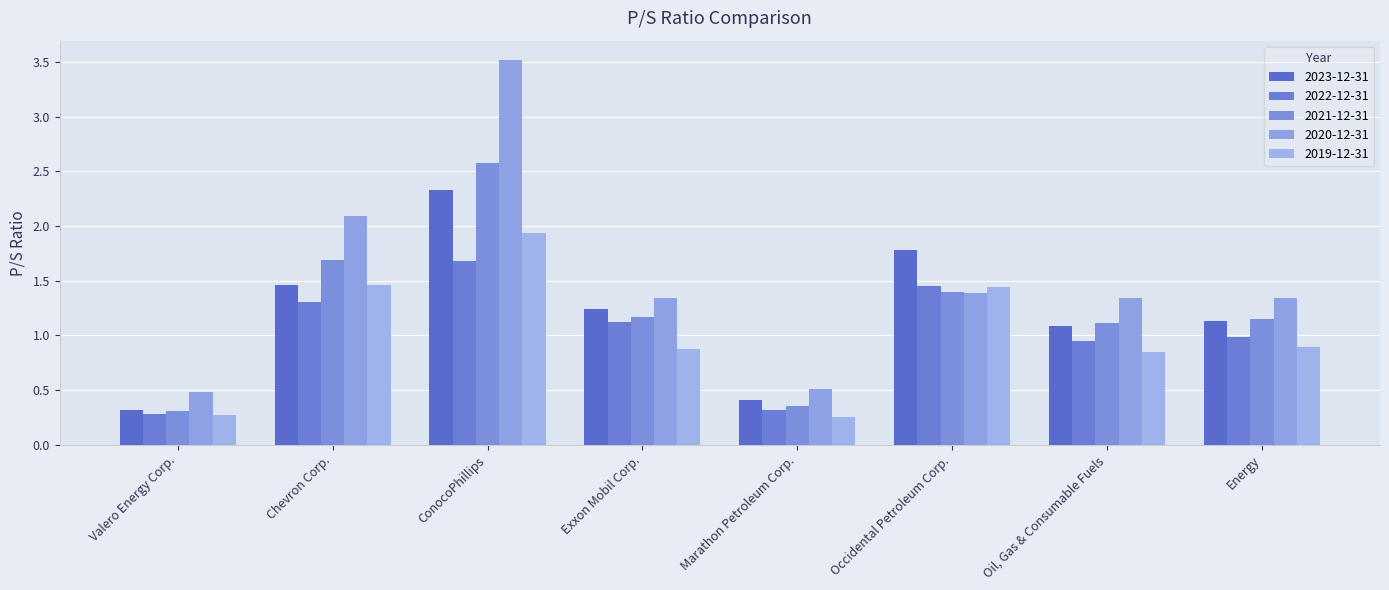

What is the value of the 2019-12-31 bar at the 2nd from the left?

1.5